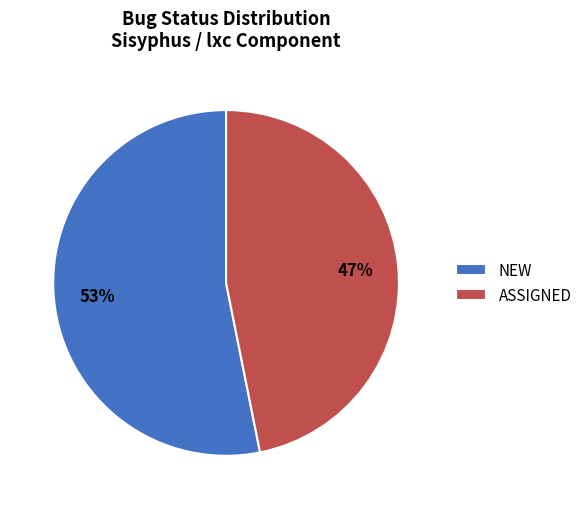

The ASSIGNED slice represents 33% of the pie. True or false?

False